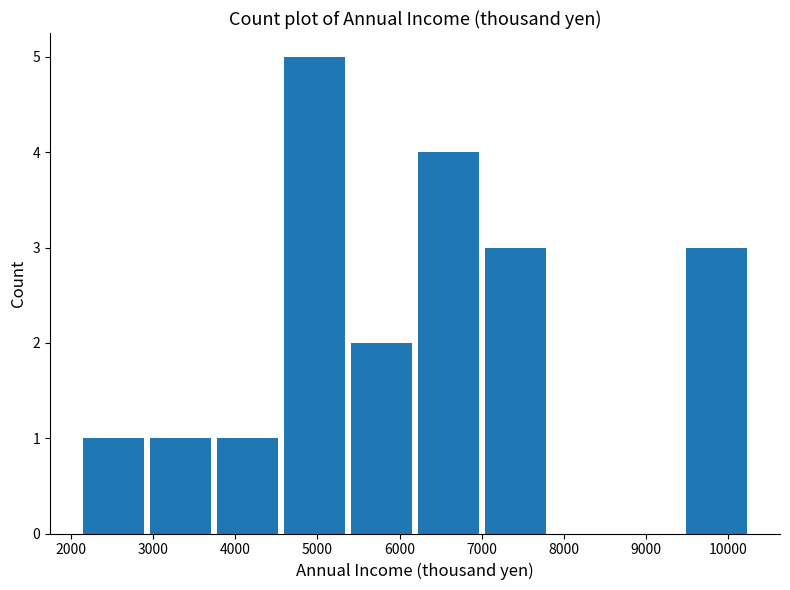

What is the height of the bar covering 2100 to 2900 on the x-axis? Neither the bar edges nor the heights are printed on the chart, so give them approximately, as read against the axes.

1